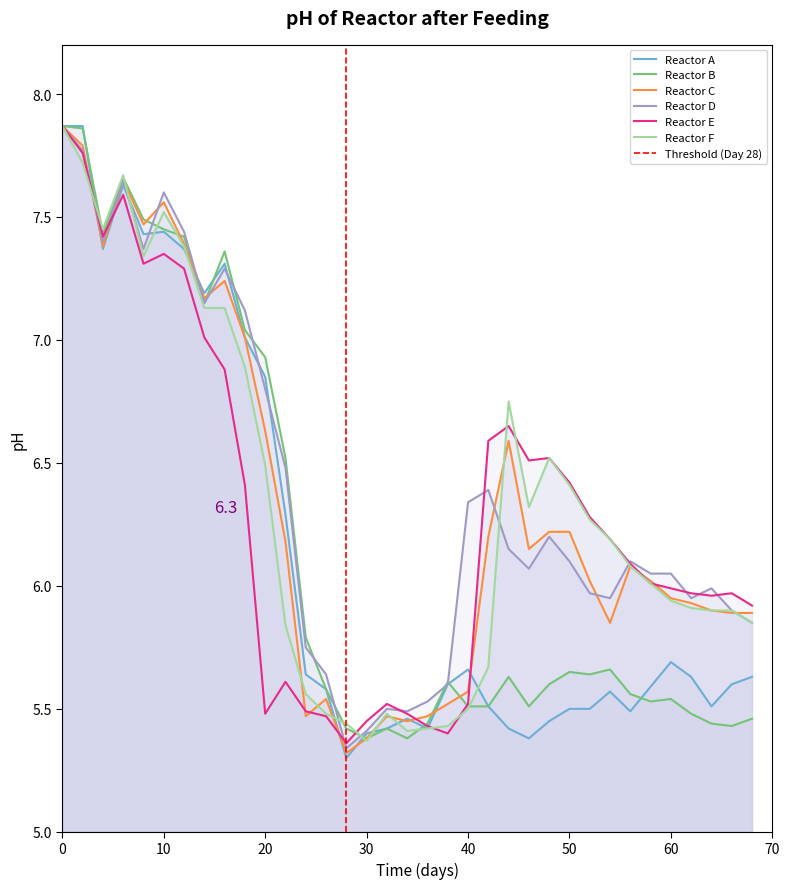

True or false: Reactor F and Reactor A intersect in this chart.

True